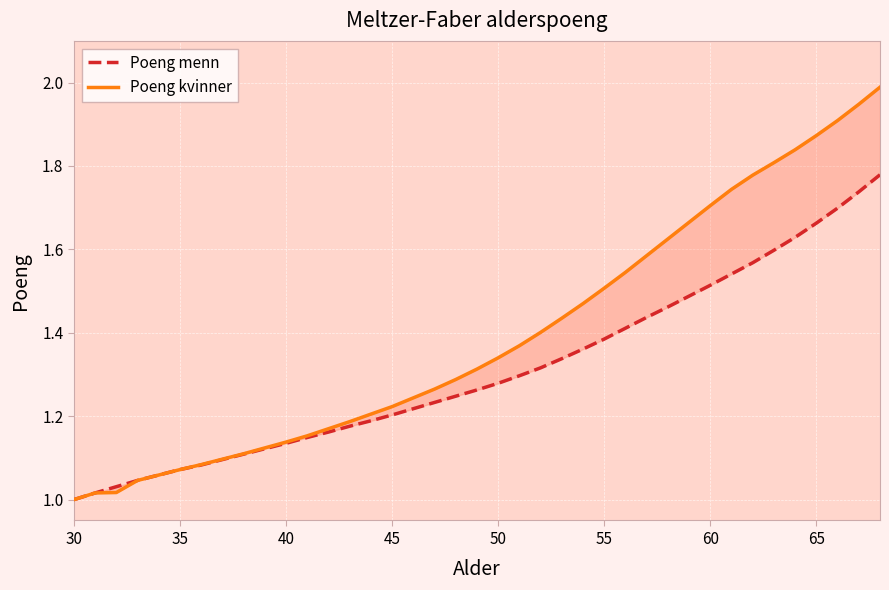

Is this an area chart (filled region under the line)?

No